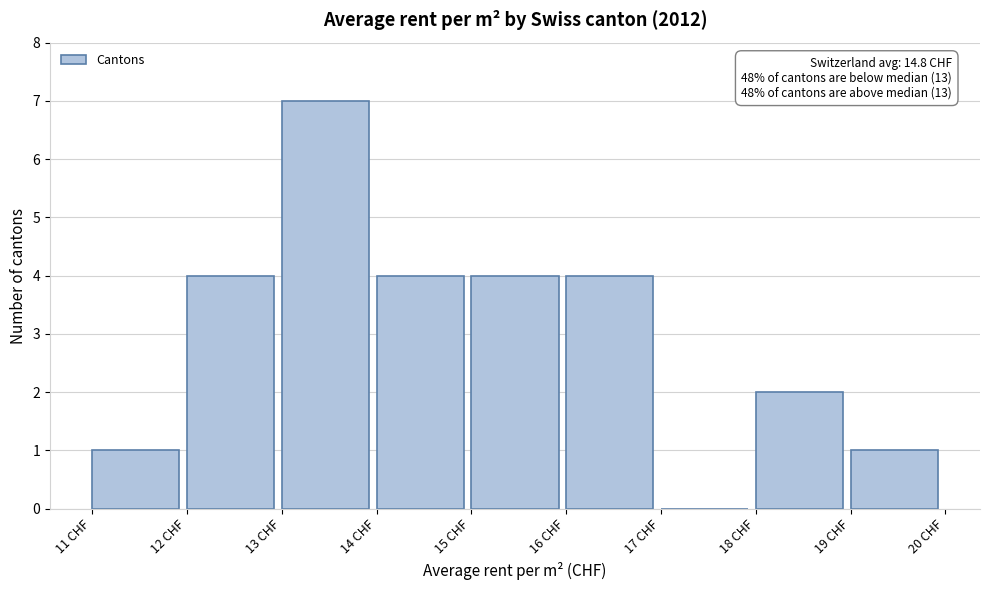

Over which range of the x-axis is the bar tallest?

13 to 14